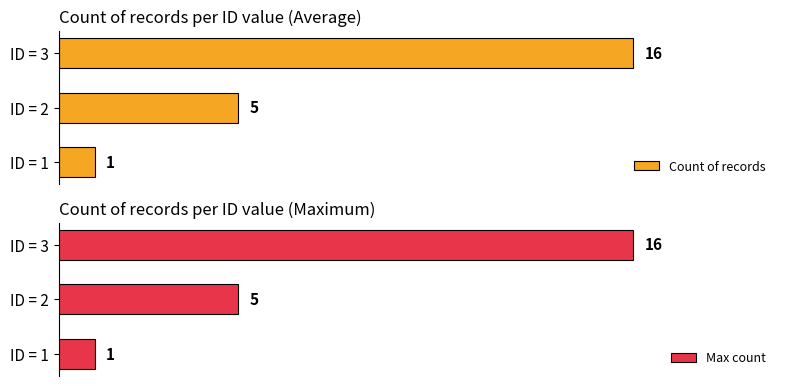

Which category has the lowest value in the Count of records series?

ID = 1